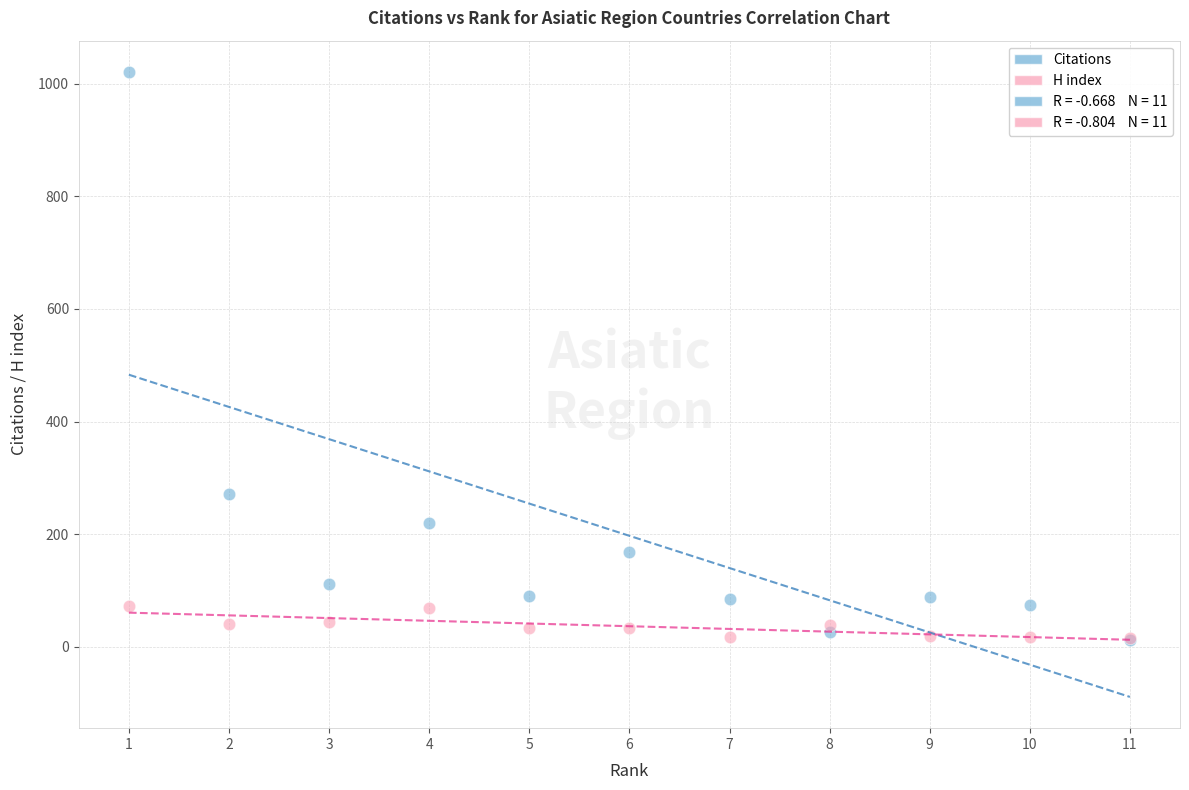

In the Citations series, what Y value is closest to 517?

272